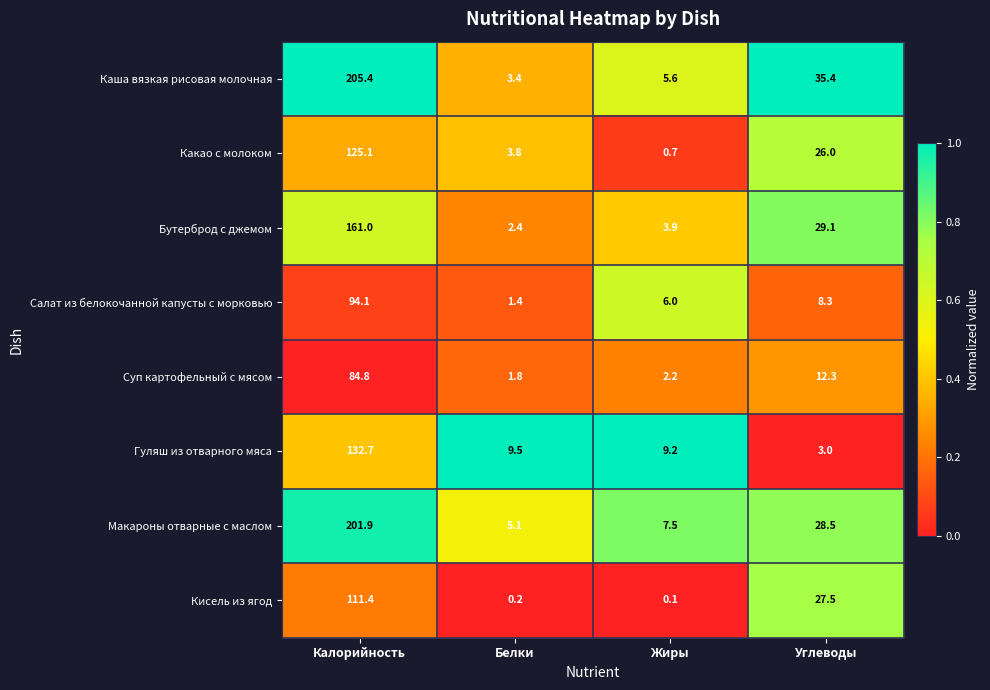

What is the maximum value shown in the chart?

205.4